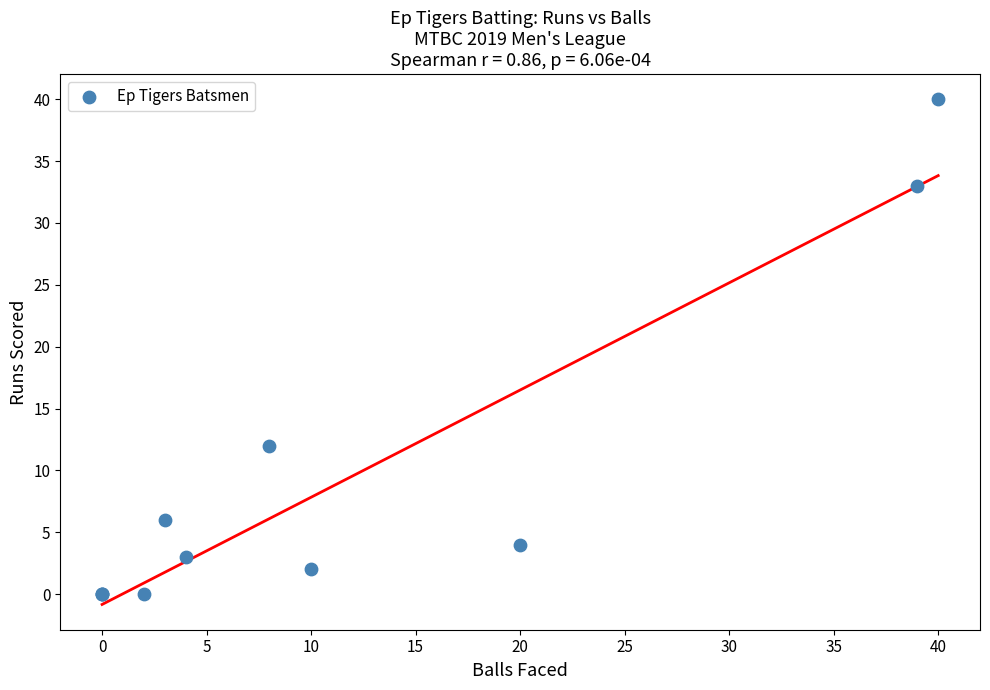

What Y value in the scatter plot is closest to 20?

12